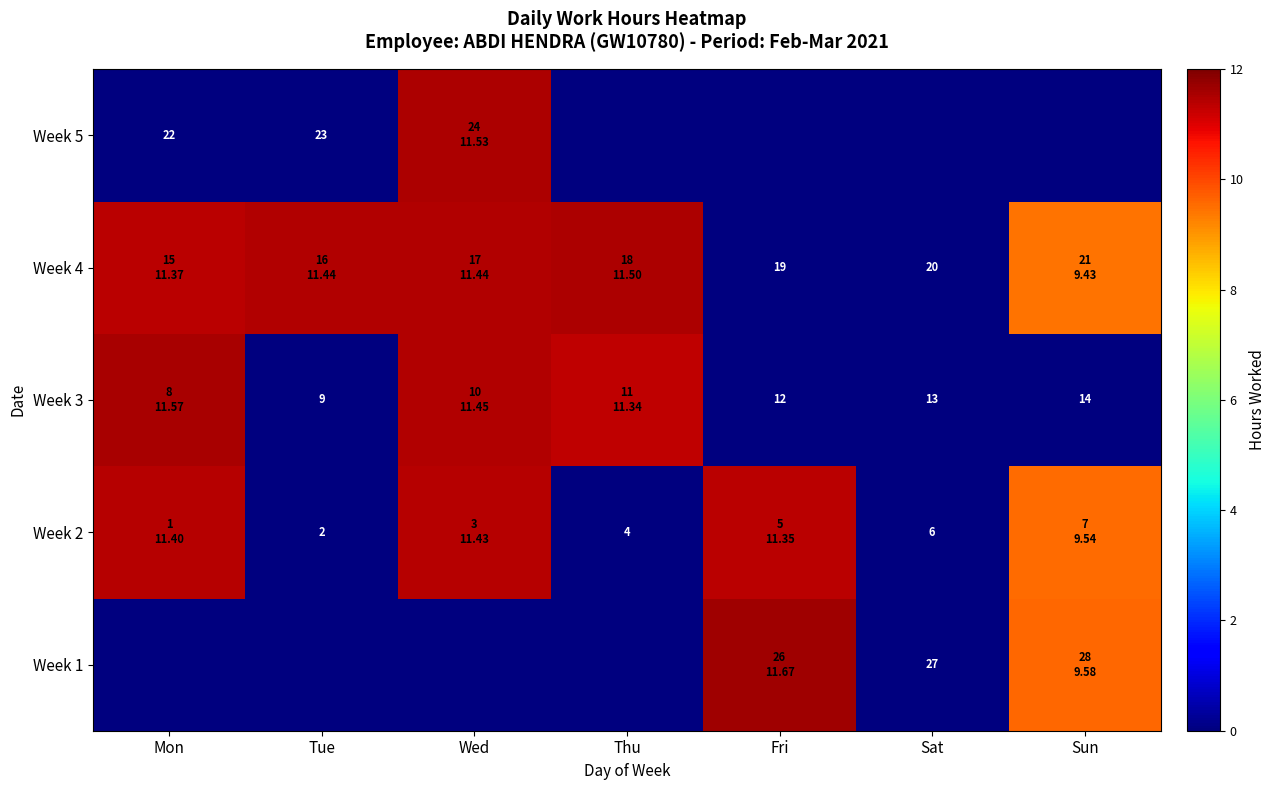

Which category has the highest value across all series?

Fri